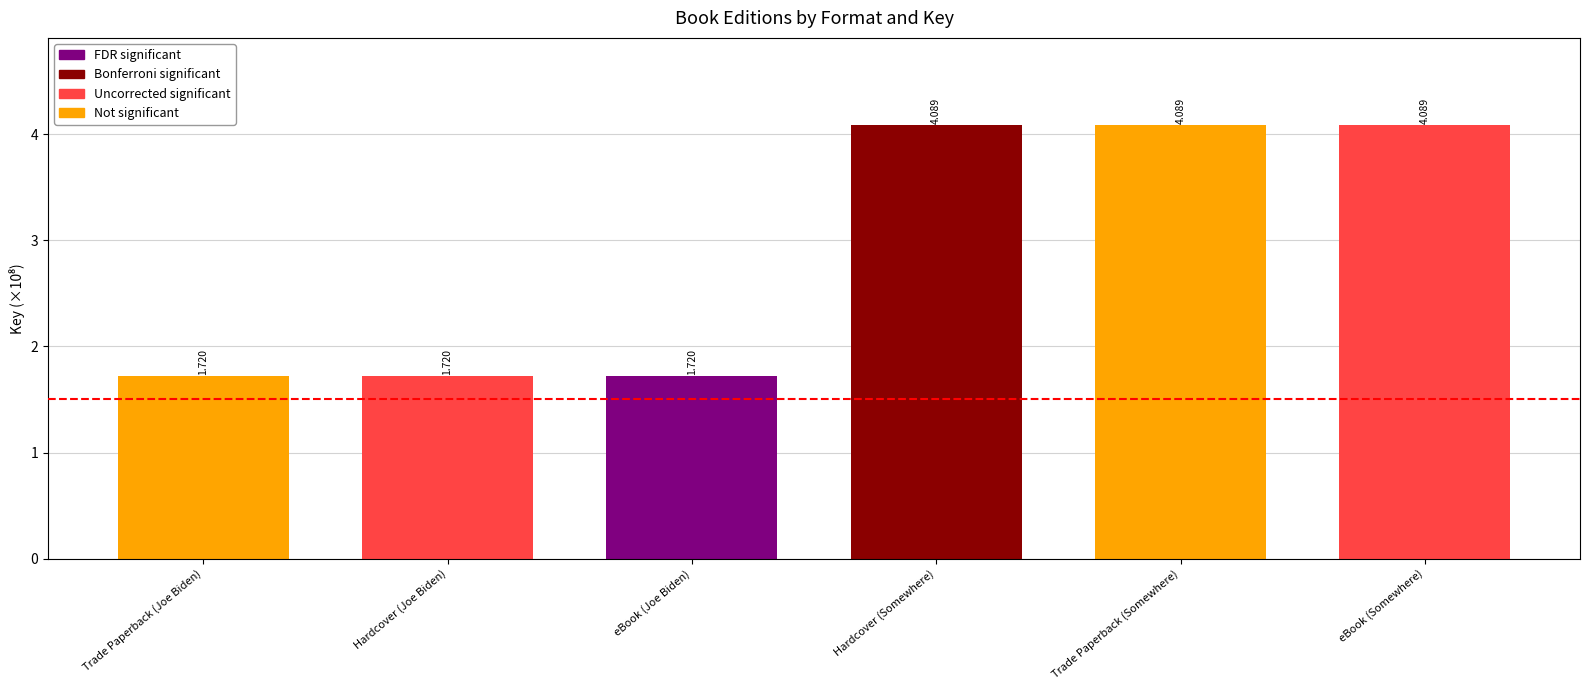

What is the change in value from eBook (Joe Biden) to eBook (Somewhere)?

+2.4